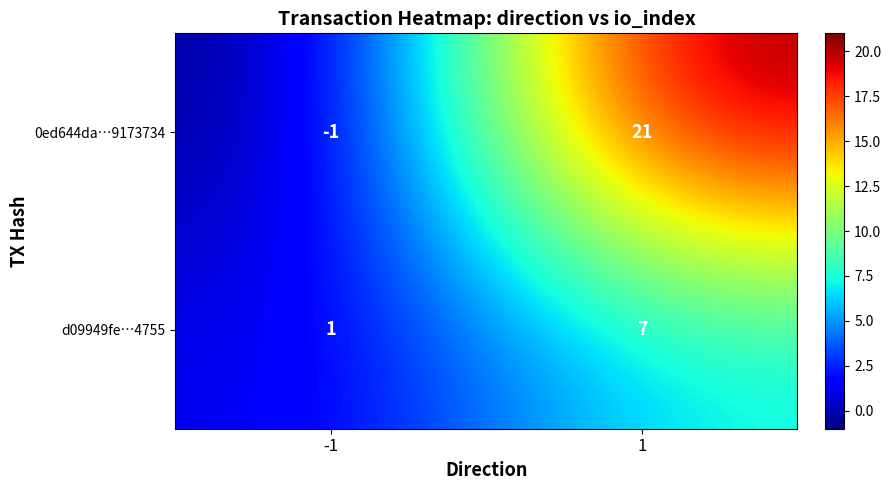

What is the highest value of the 0ed644da…9173734 series?

21